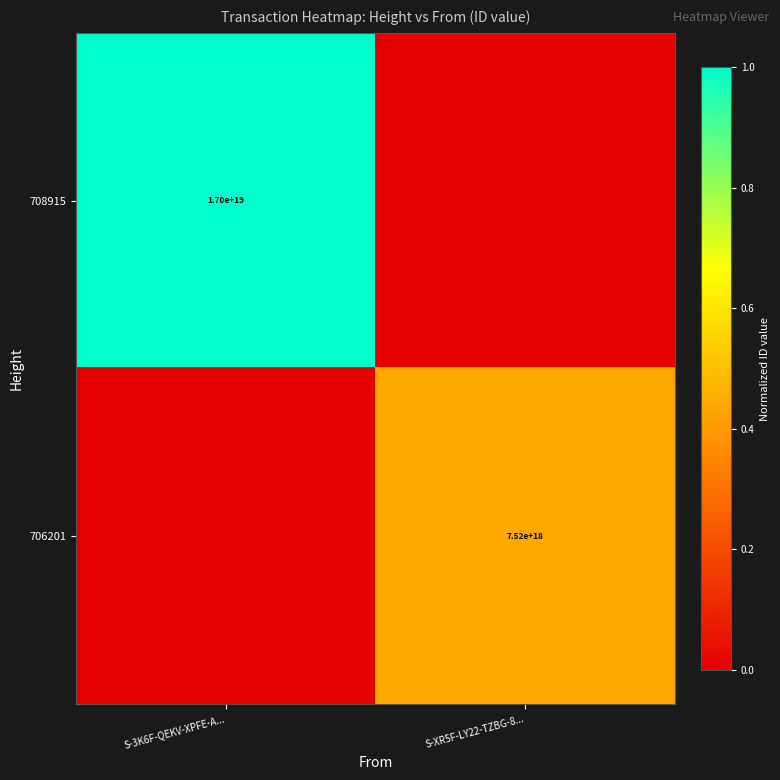

At which category is the sum across all series the highest?

S-3K6F-QEKV-XPFE-A...